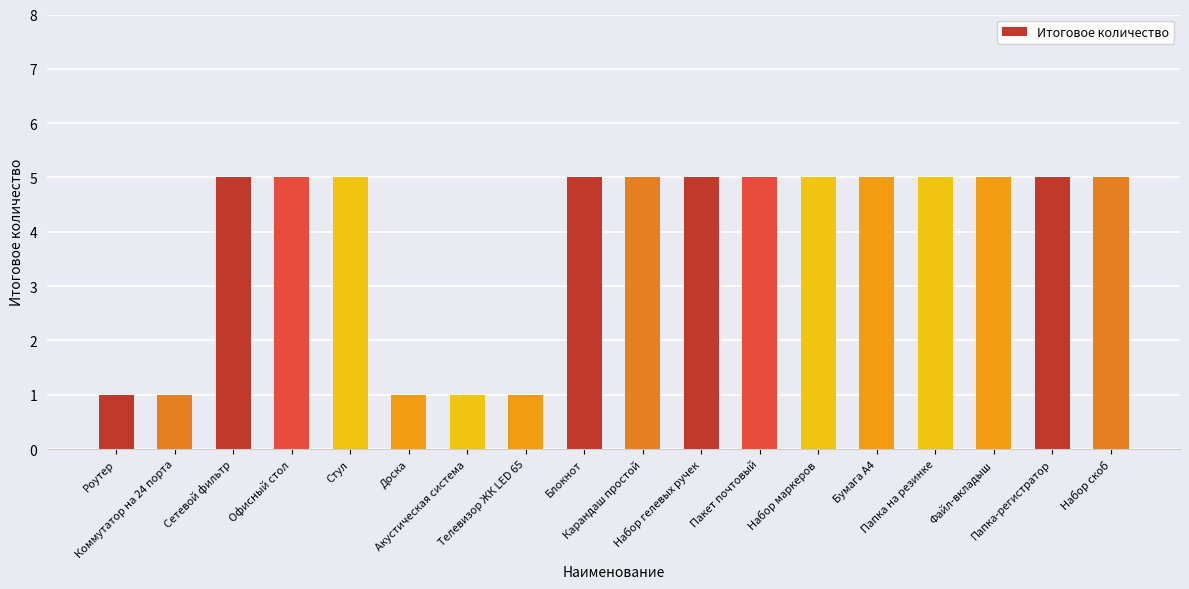

Which has a higher value, Телевизор ЖК LED 65 or Набор маркеров?

Набор маркеров